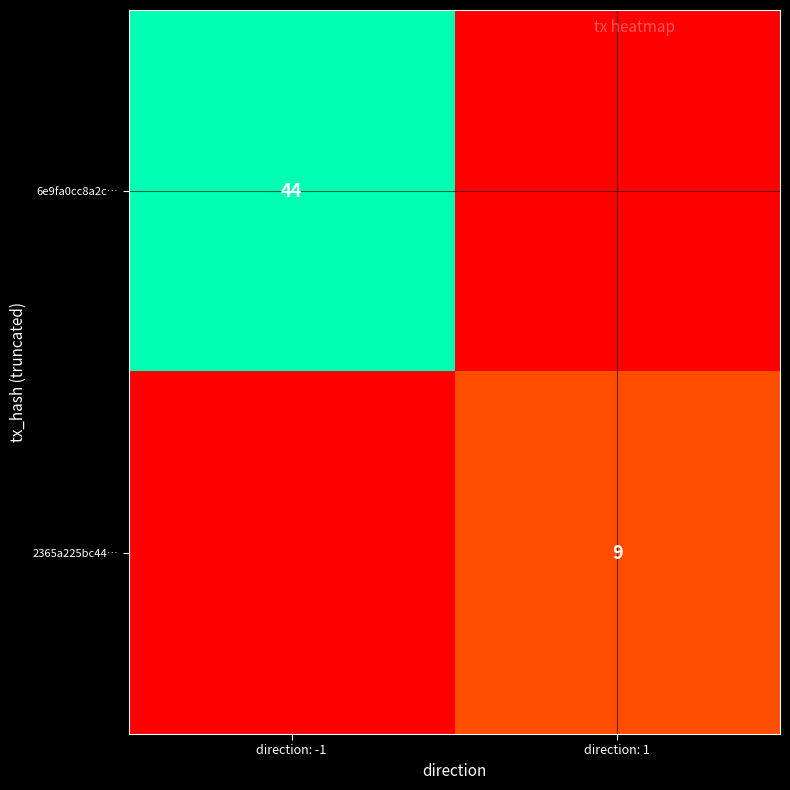

Which category has the highest value across all series?

direction: -1